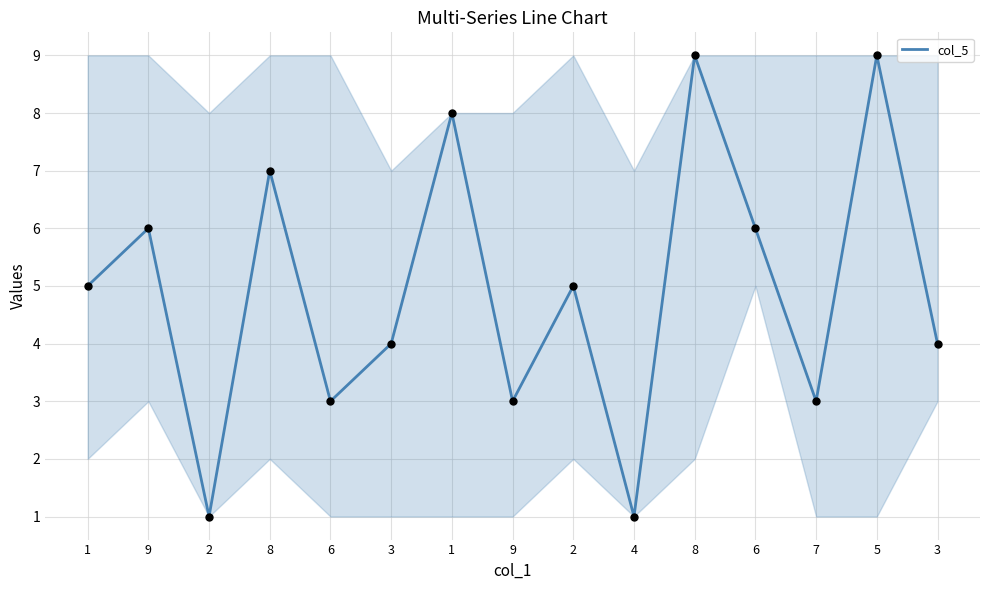

Between 9 and 5, which is larger?

5